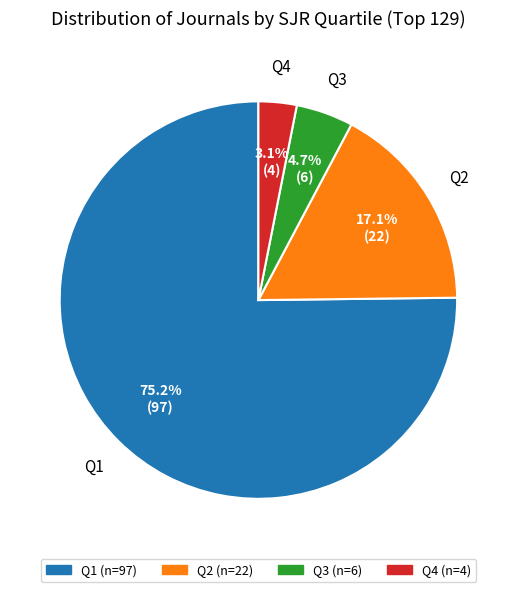

To the nearest percent, what percentage of the pie is Q1?

75%